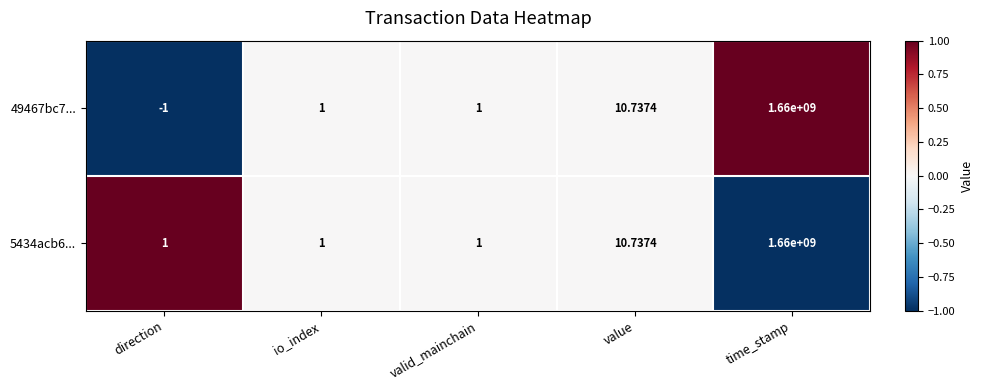

At which label does 49467bc7... reach its peak?

time_stamp